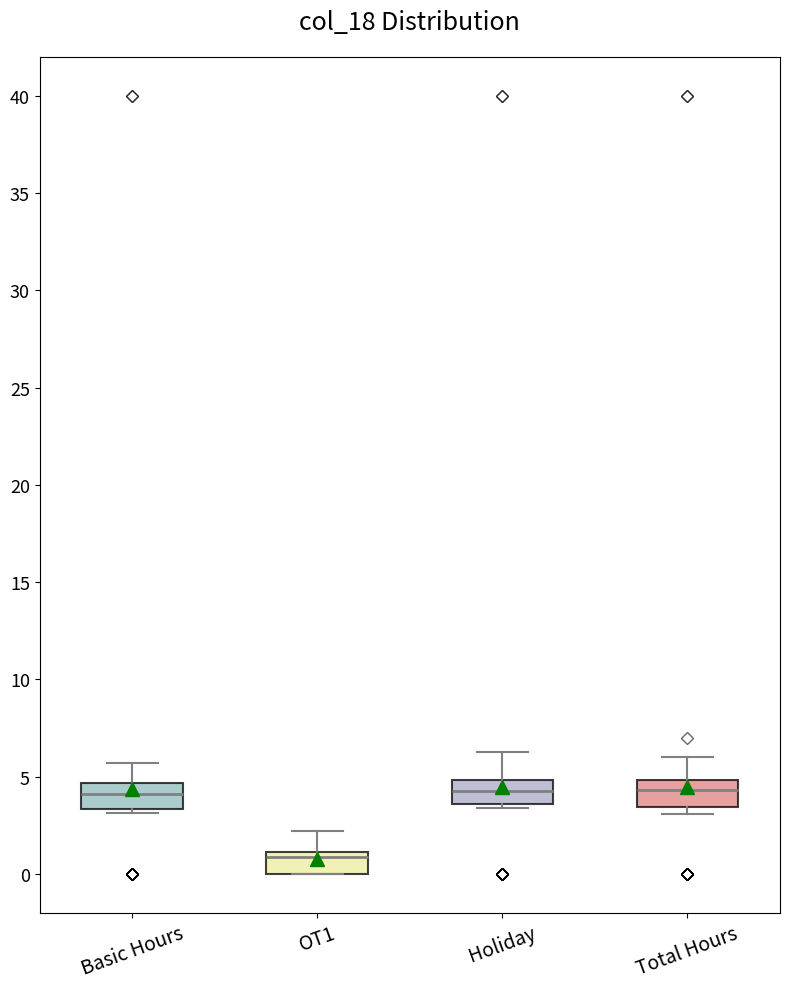

Which box has the lowest median line?

OT1